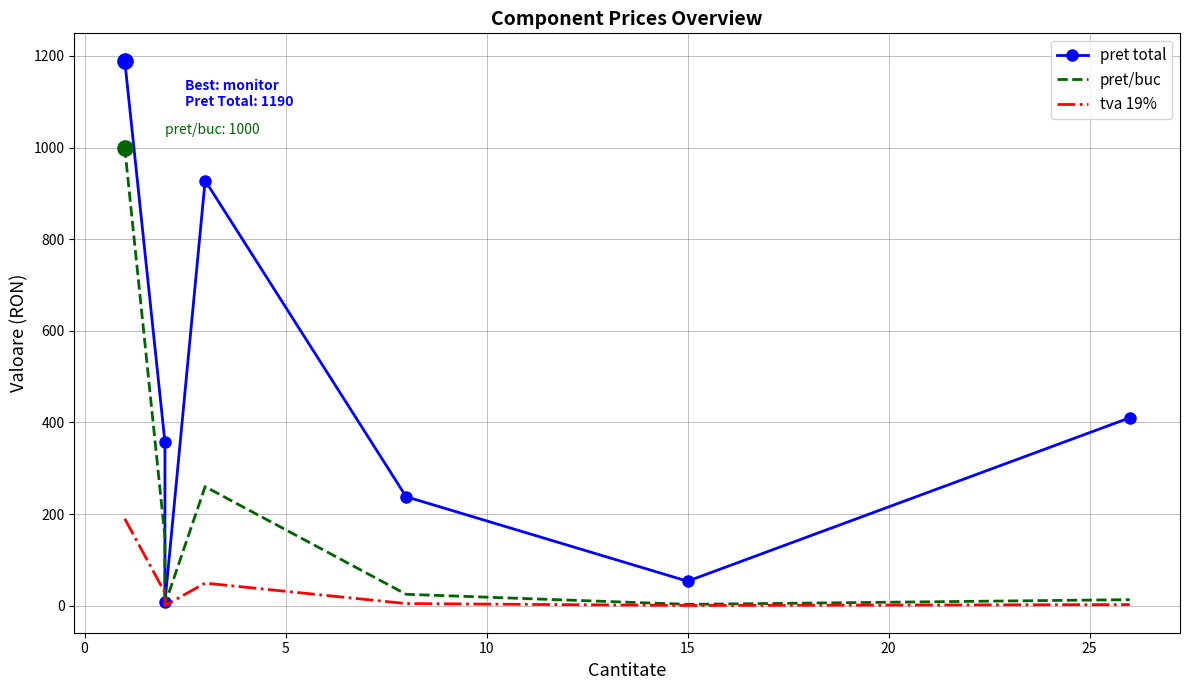

Which series reaches the maximum Y coordinate?

pret total